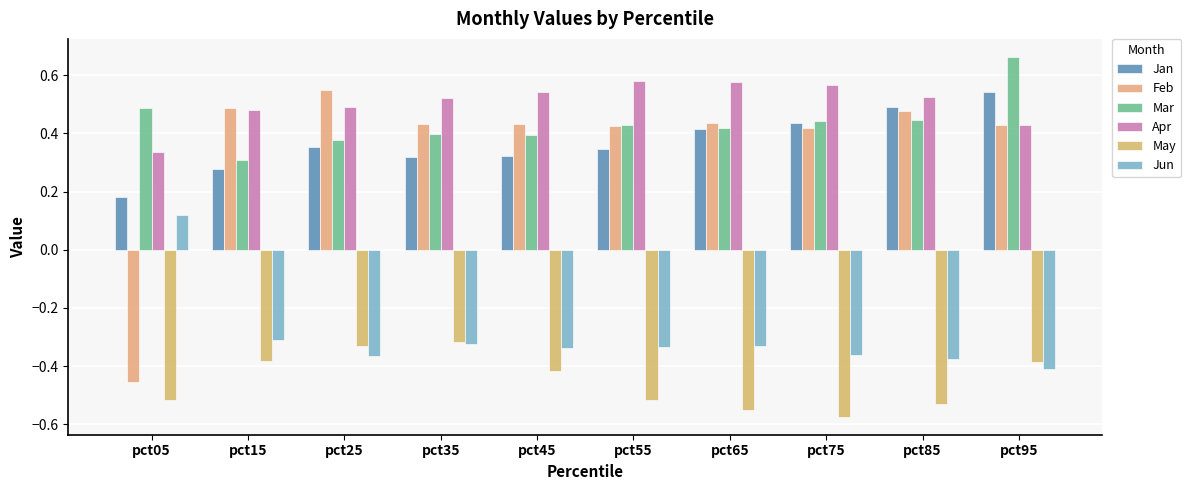

Count the number of data series in this chart.

6